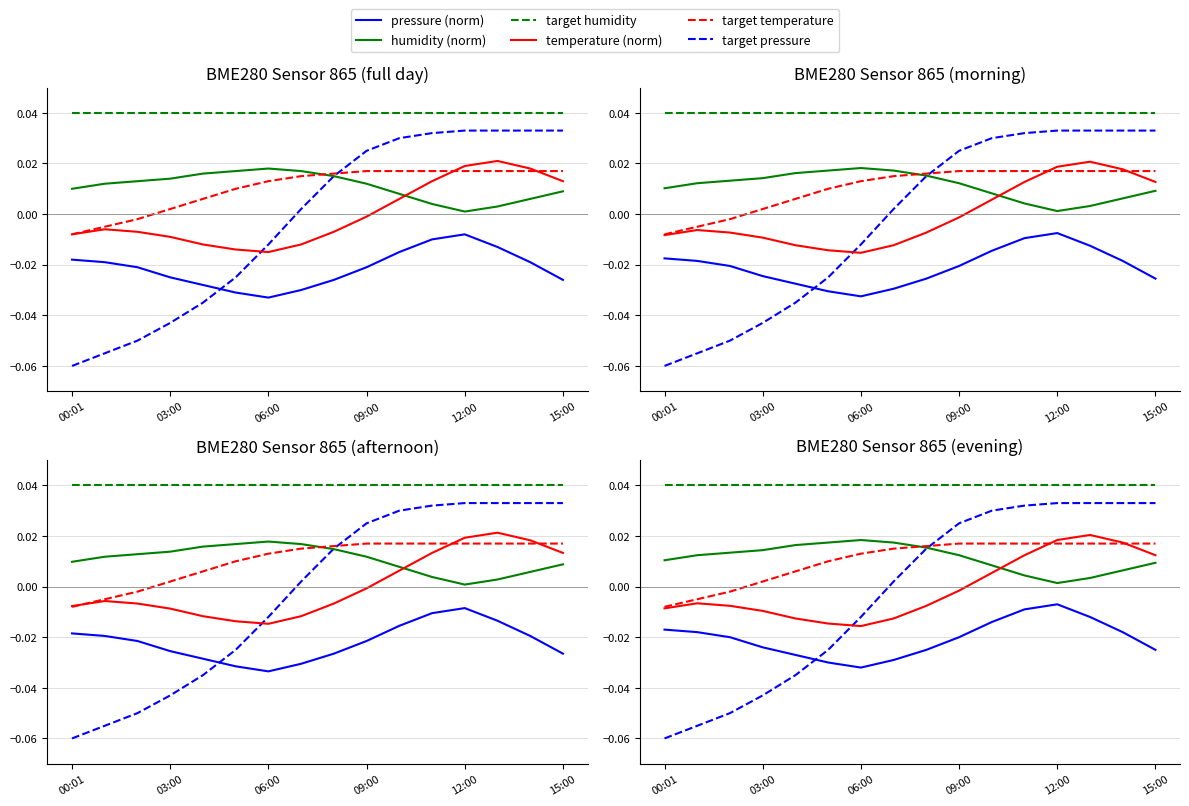

True or false: target humidity has a value of 0.0 at 06:00.

True